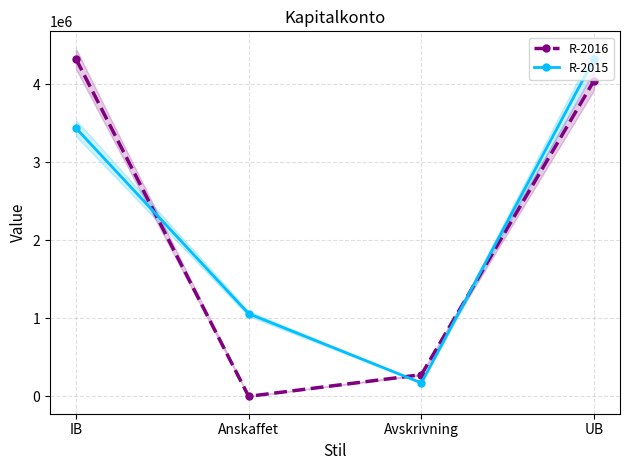

How many data points in R-2016 are above 4045755?

1